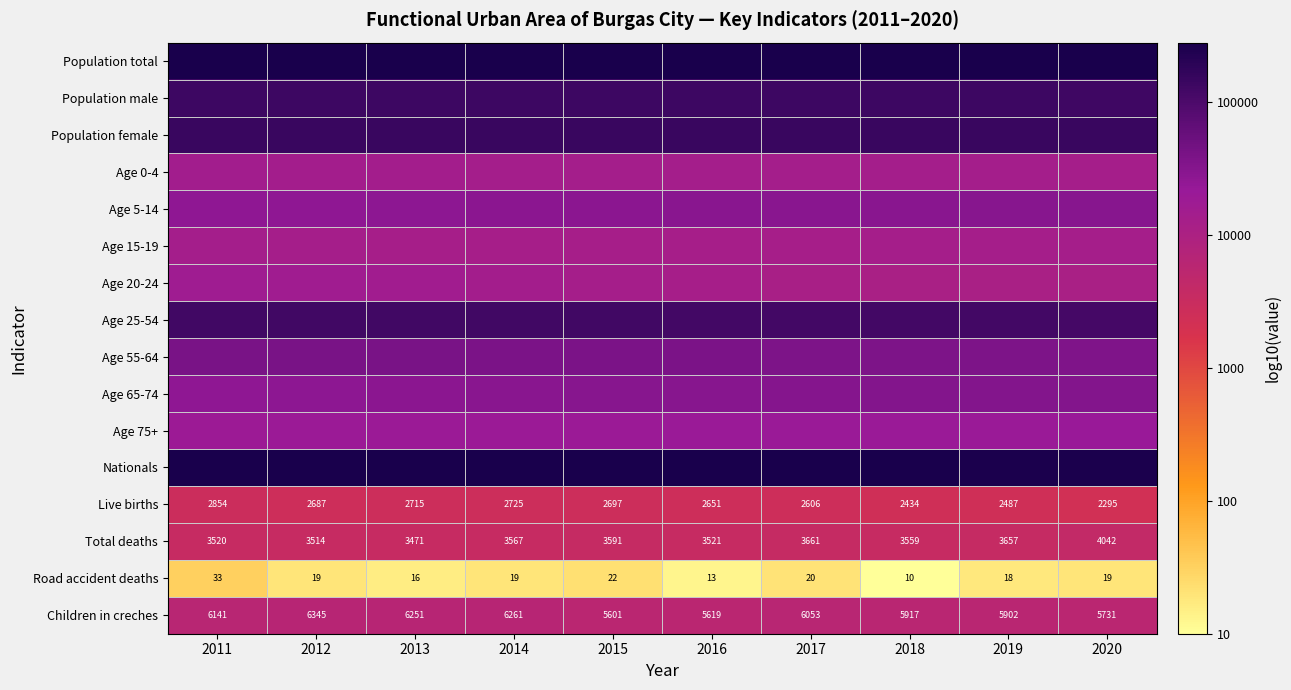

Count the number of categories in the chart.

10